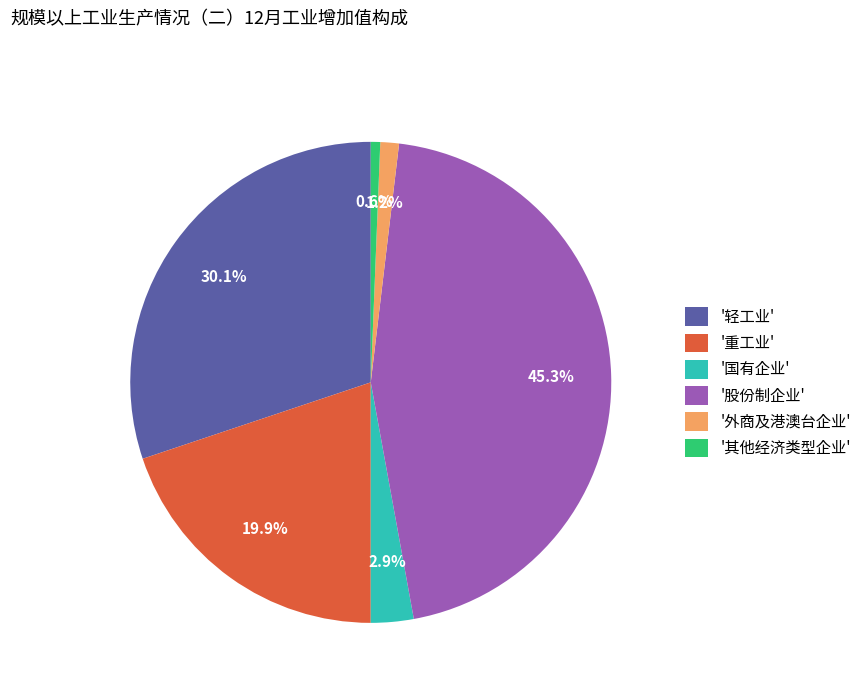

Which has a higher value, '外商及港澳台企业' or '轻工业'?

'轻工业'